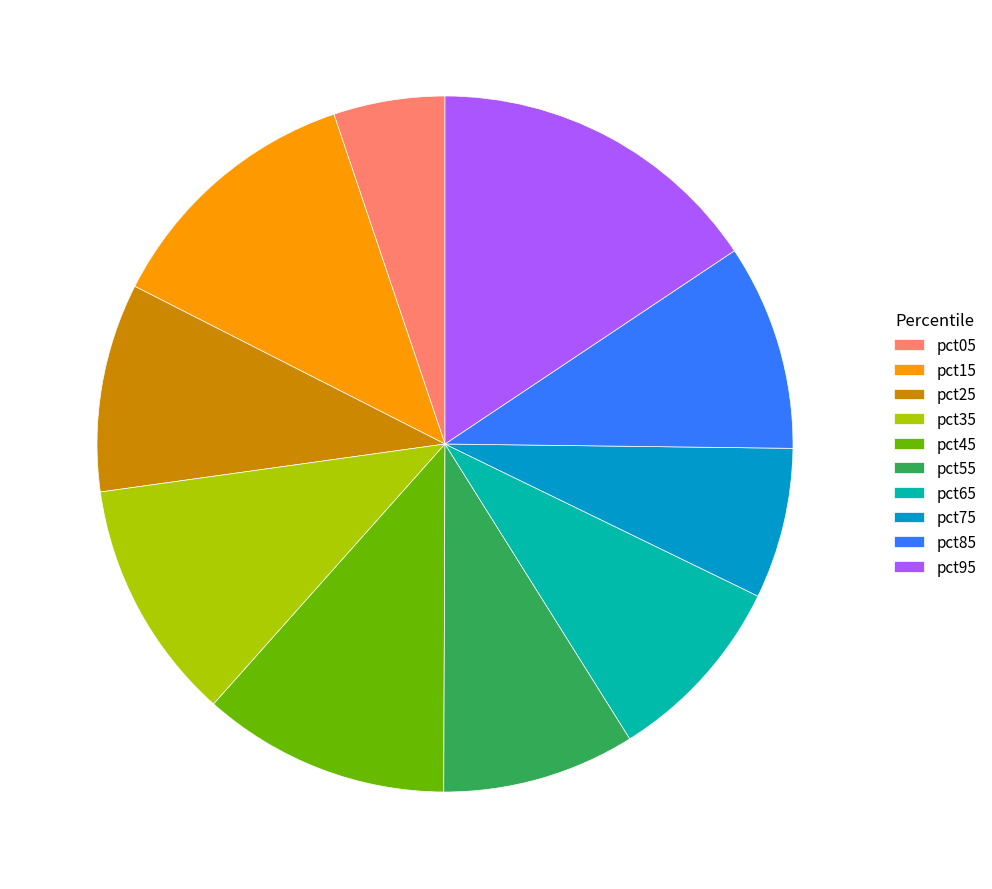

What is the largest slice in the pie chart?

pct95